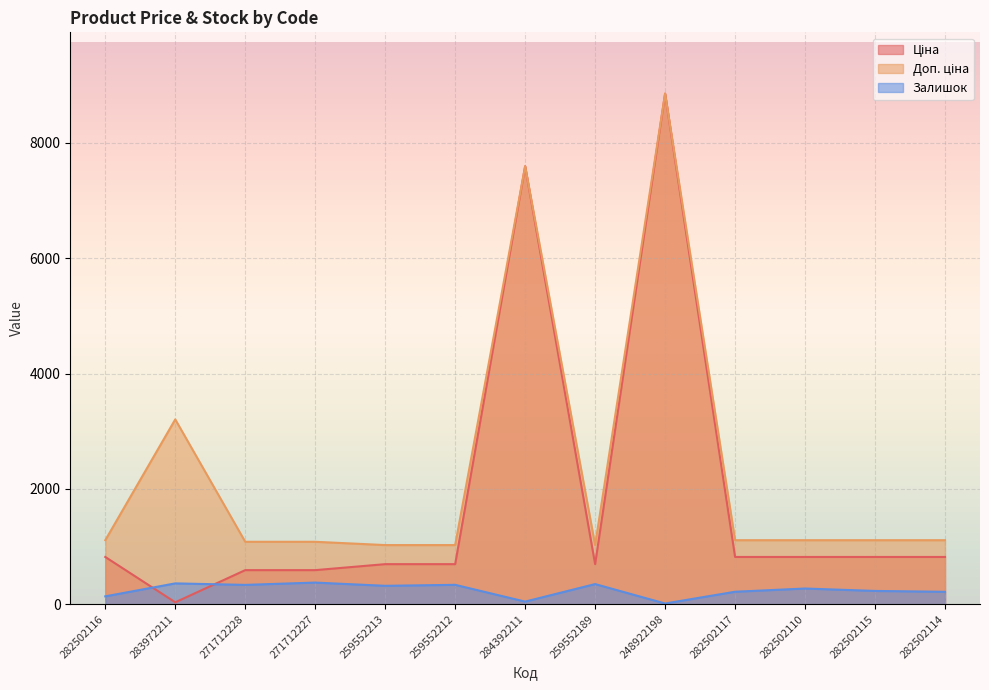

How many lines are shown in the chart?

3